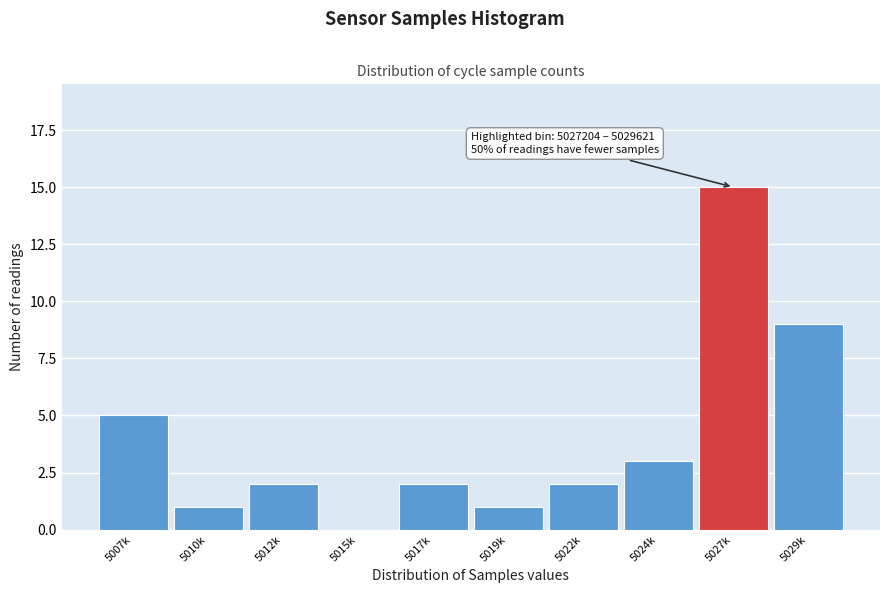

Reading left to right, extract all data points from this chart.

5007k=5	5010k=1	5012k=2	5015k=0	5017k=2	5019k=1	5022k=2	5024k=3	5027k=15	5029k=9